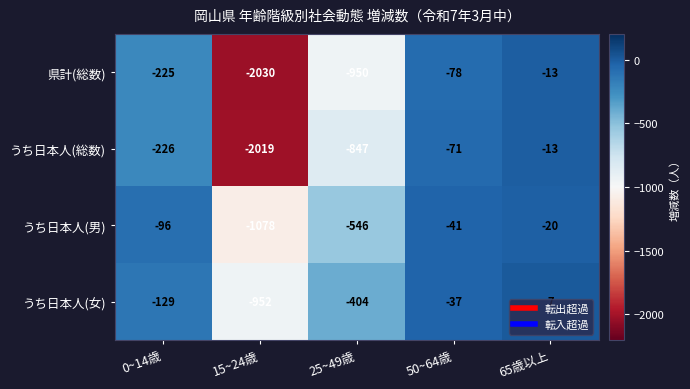

At which category is the sum across all series the highest?

65歳以上